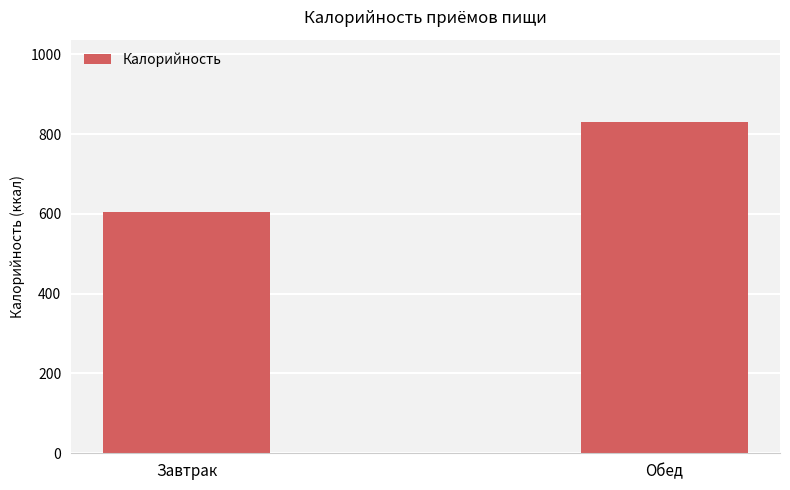

At which category does the chart reach its peak across all series?

Обед